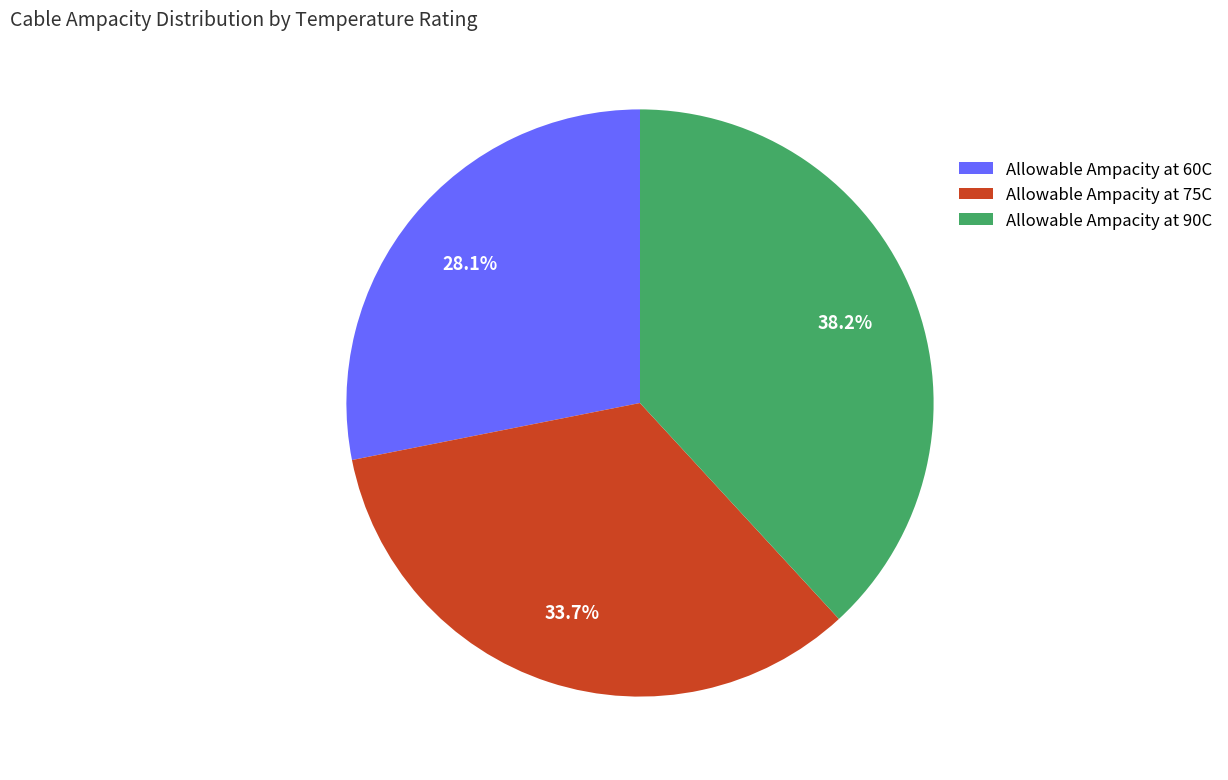

What percentage is the Allowable Ampacity at 90C slice, to the nearest percent?

38%